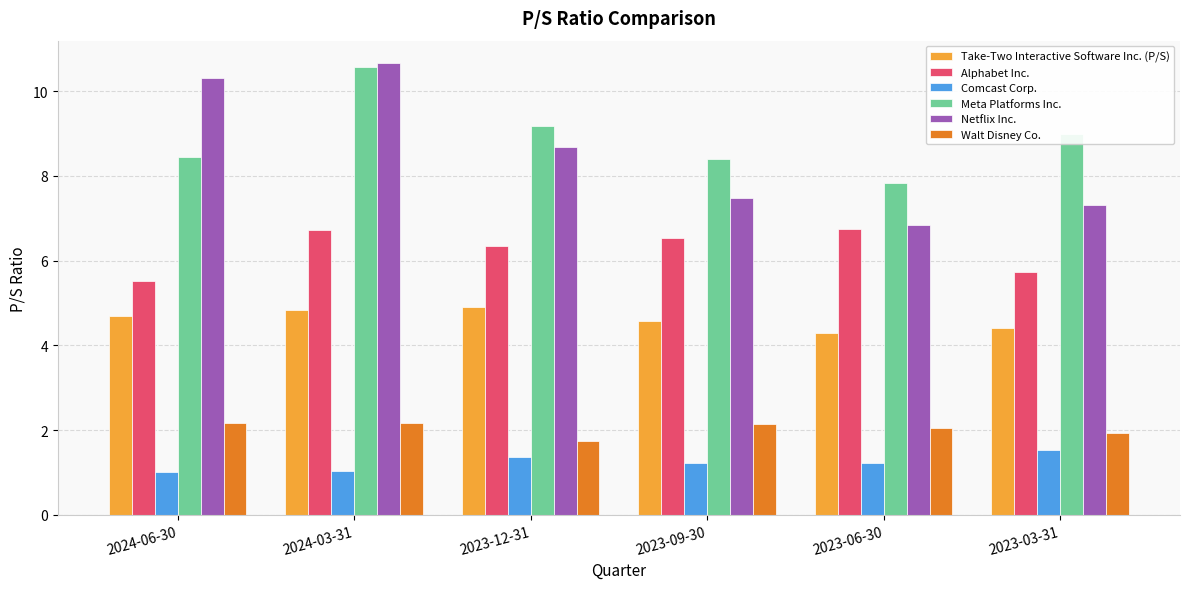

How many categories are shown in the chart?

6